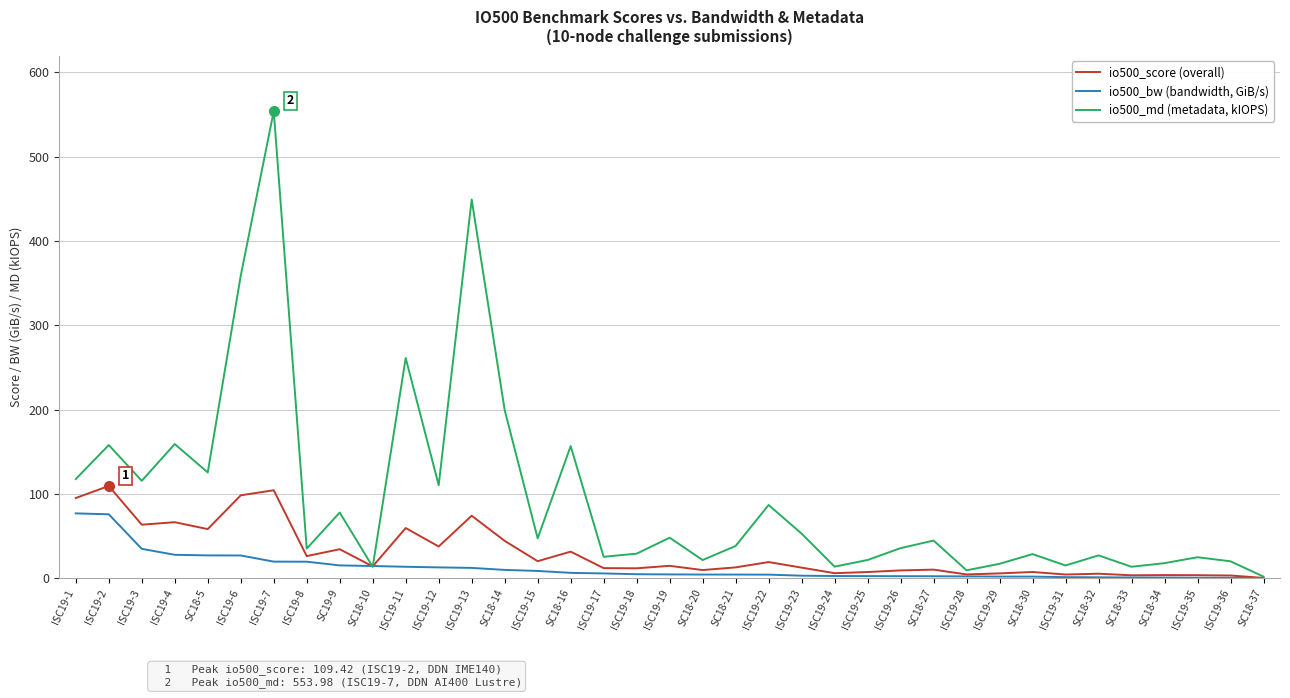

Which category has the highest value across all series?

ISC19-7